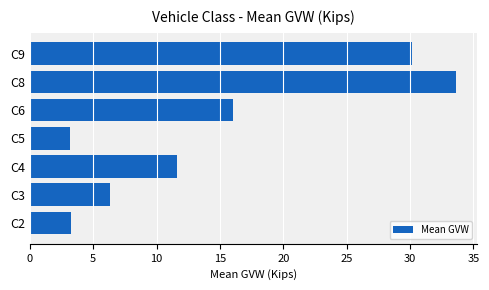

The value at C6 is 4.1. True or false?

False